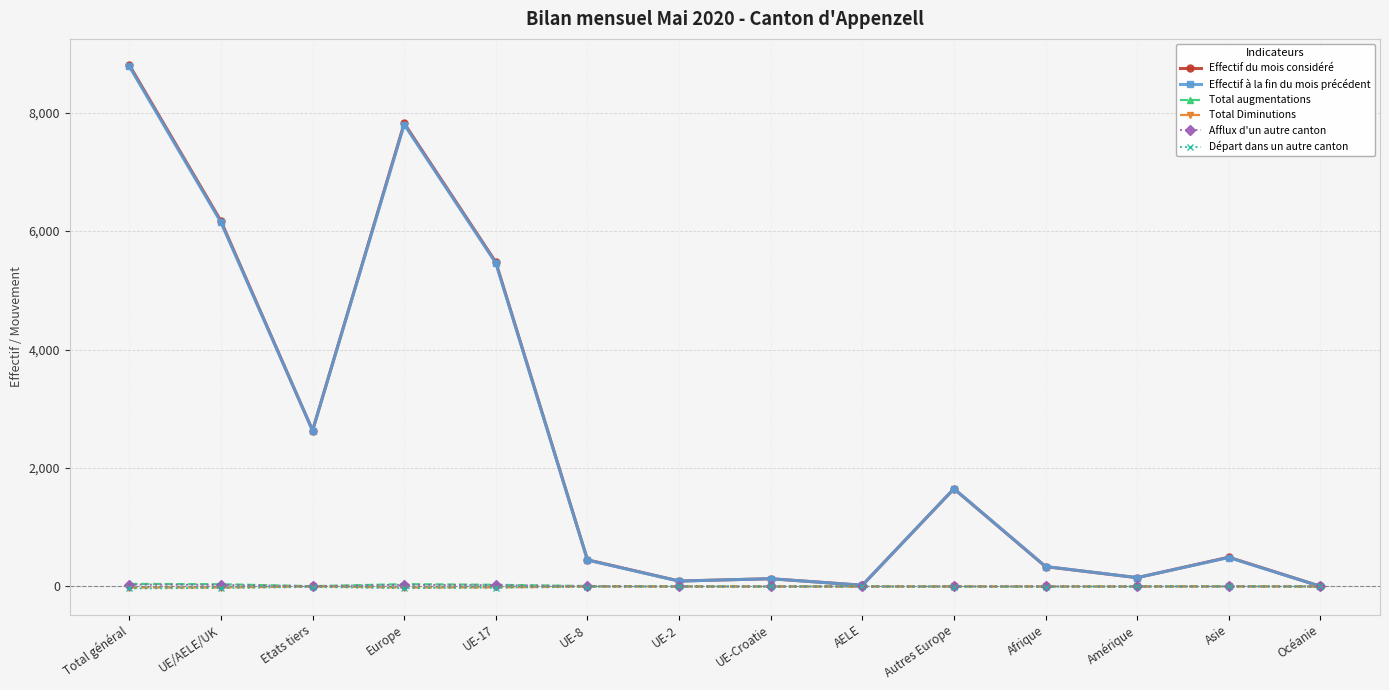

True or false: Effectif du mois considéré has a value of 8802 at Total général.

True